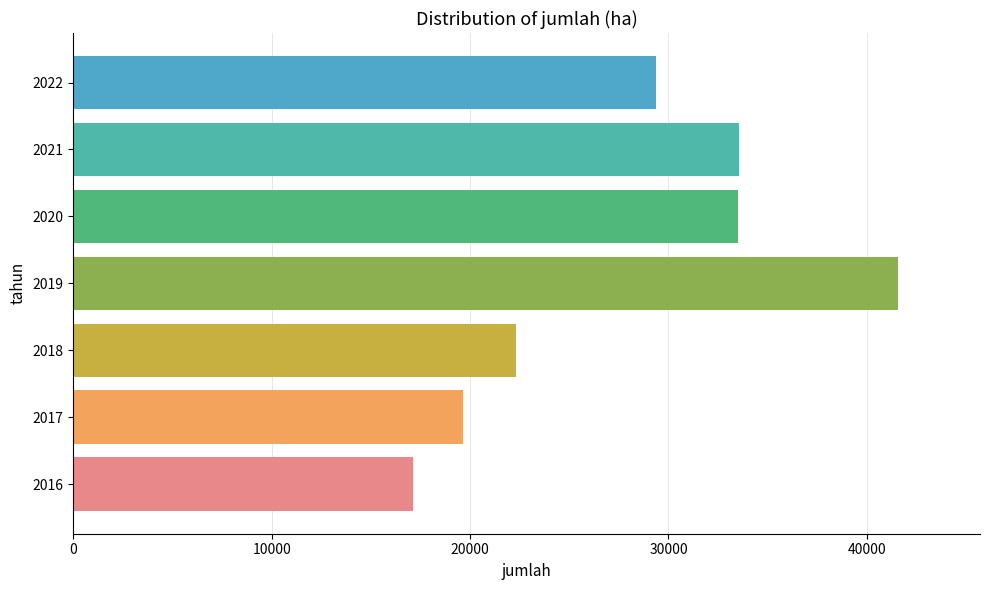

Approximately how many times larger is the value at 2022 compared to 2018?

1.3